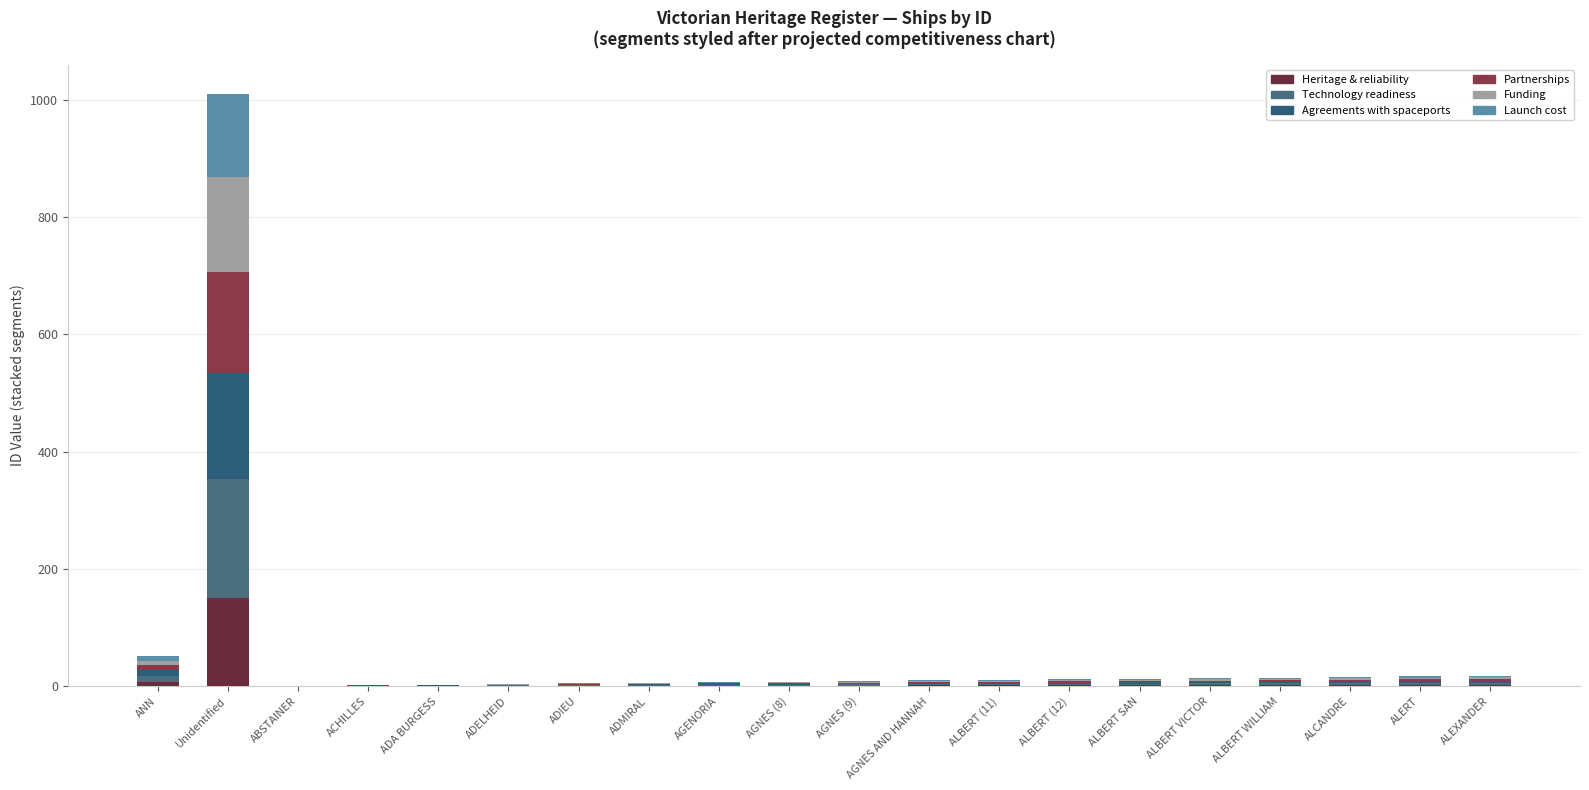

What is the total value across all series at ACHILLES?

2.0